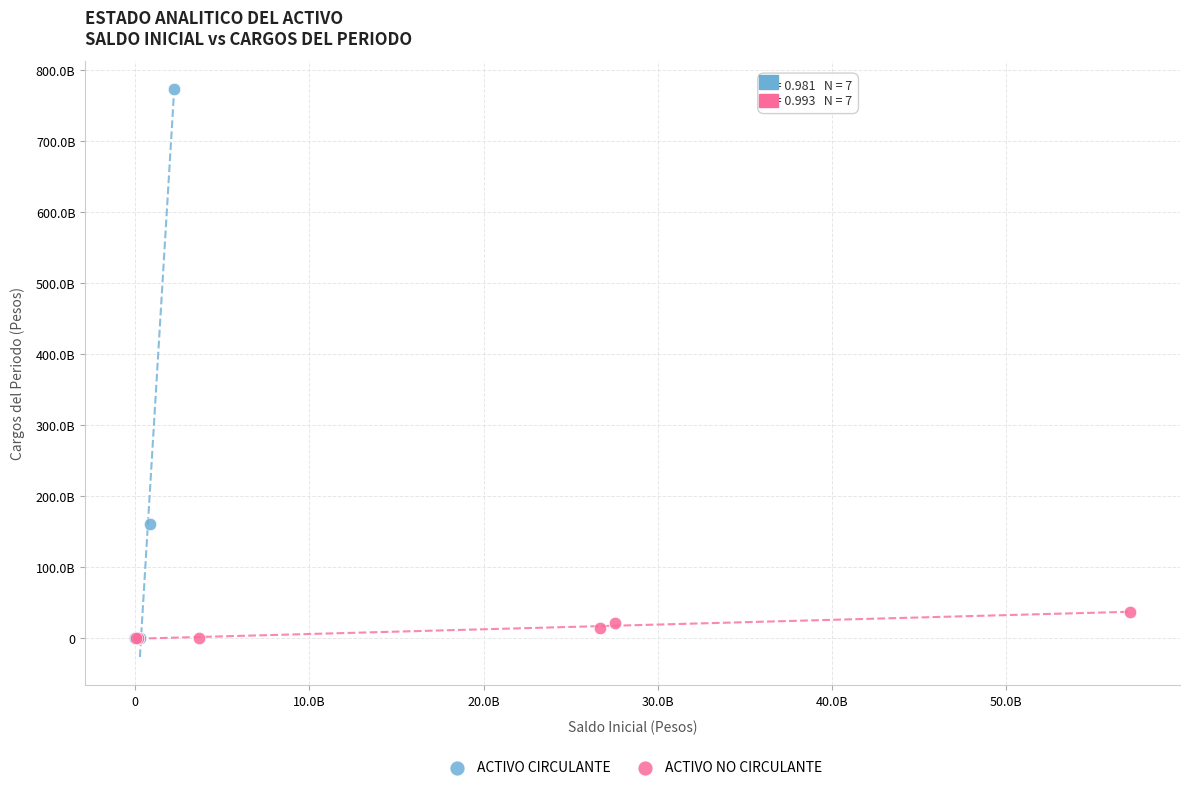

Which series has the widest spread of Y values?

ACTIVO CIRCULANTE